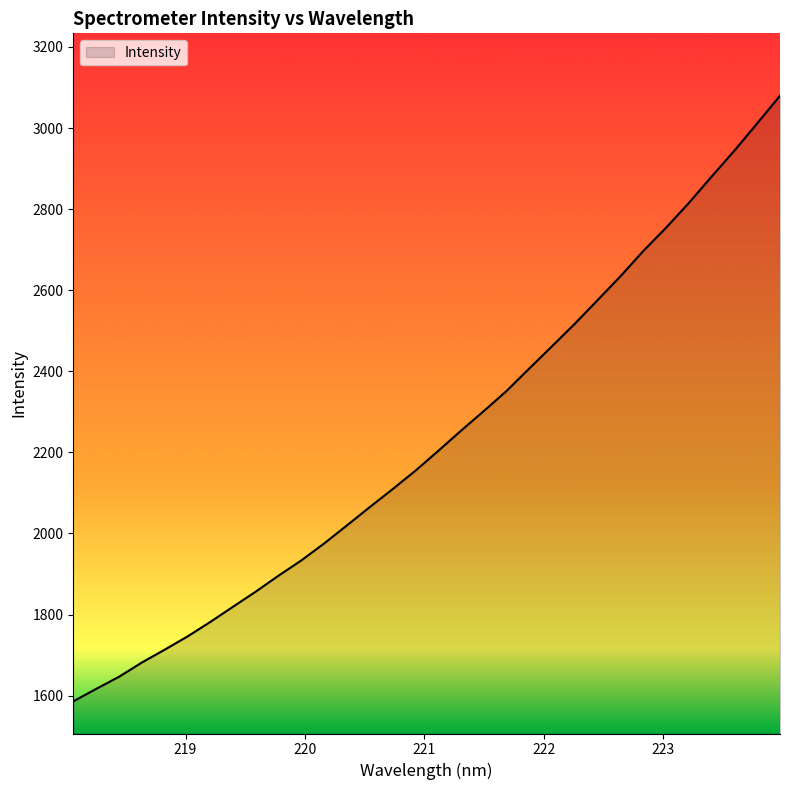

What is the difference between the maximum and minimum values?

1493.7